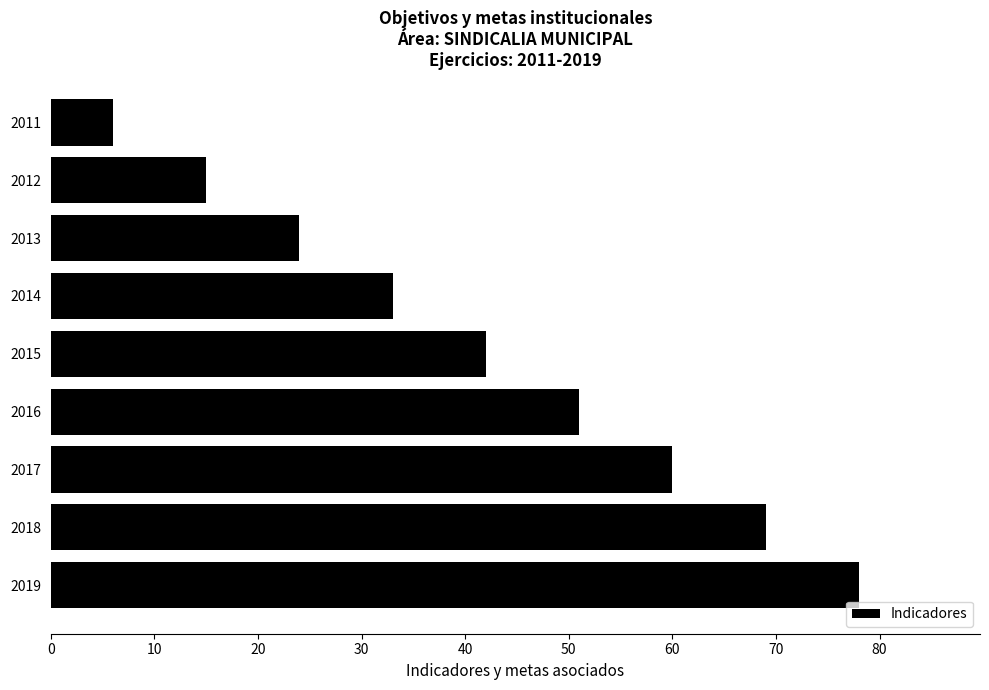

The chart shows a value of 20 at 2012. True or false?

False